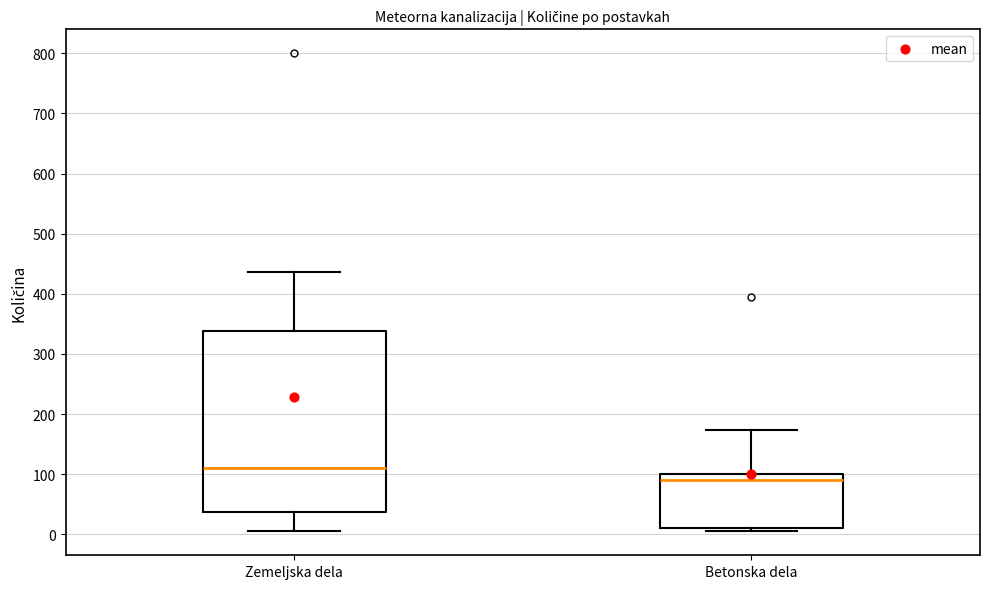

Which box is the tallest, from its lower edge to its upper edge?

Zemeljska dela